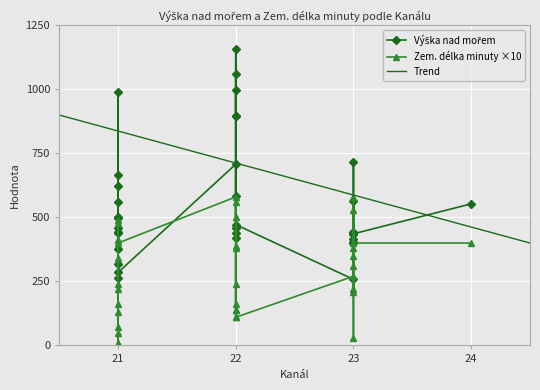

Which series has the widest spread of values?

Výška nad mořem